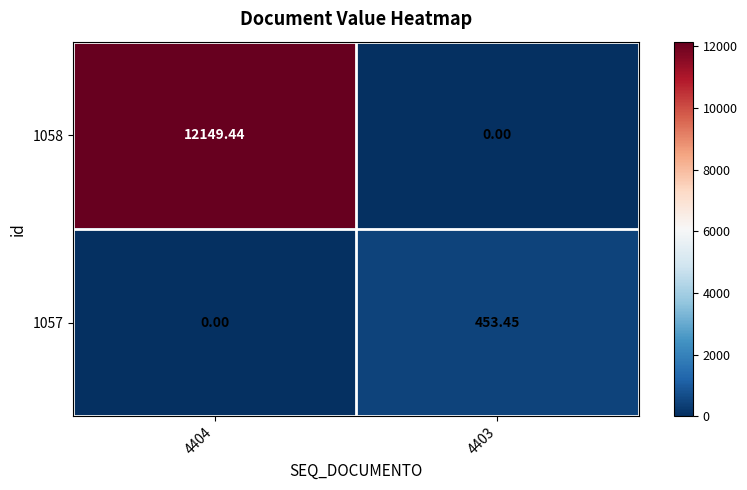

List the series in order of their peak value, highest first.

1058, 1057